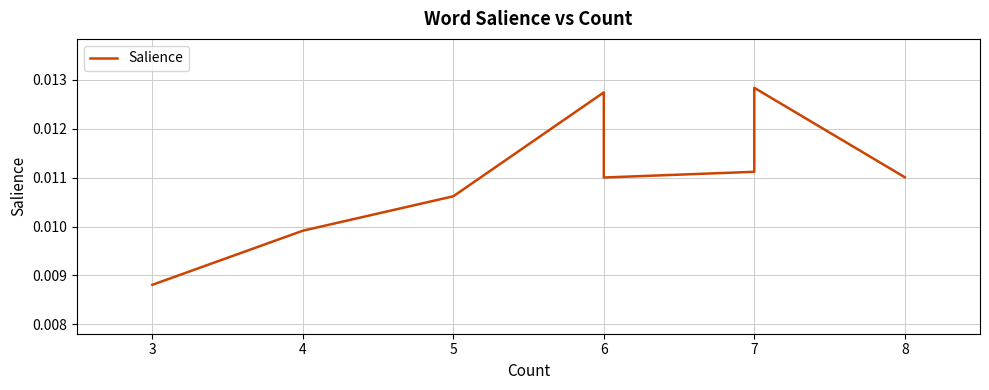

True or false: the data has more than 0 interior local peaks.

True